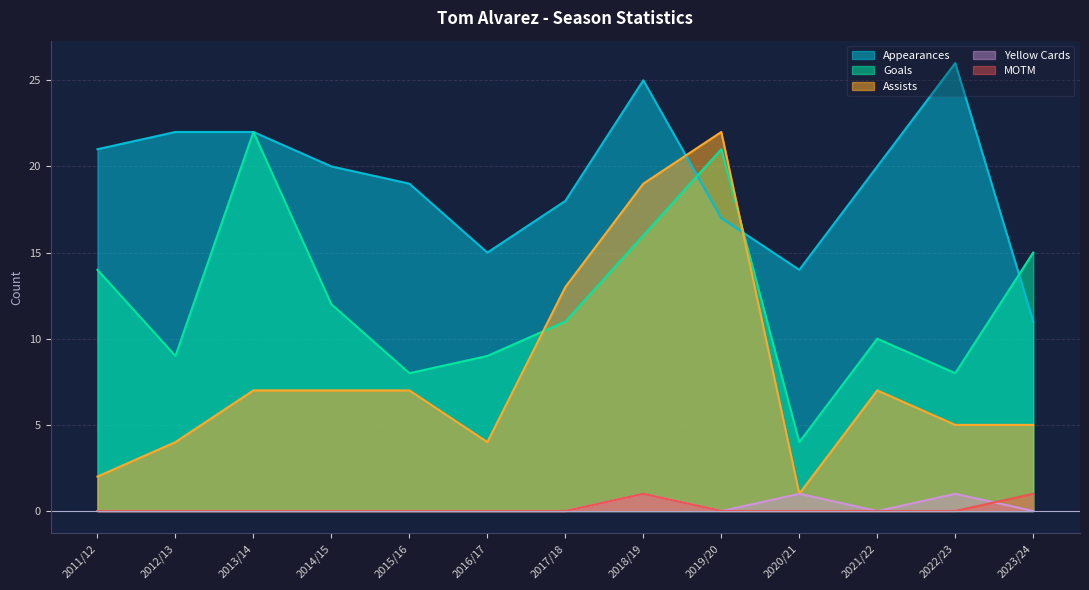

True or false: Assists has a value of 11 at 2018/19.

False